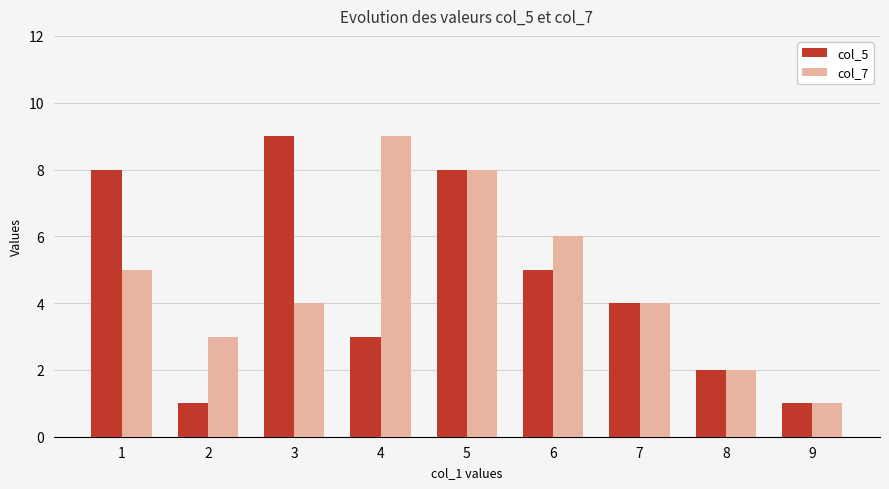

At which label is col_7 closest to 5?

1